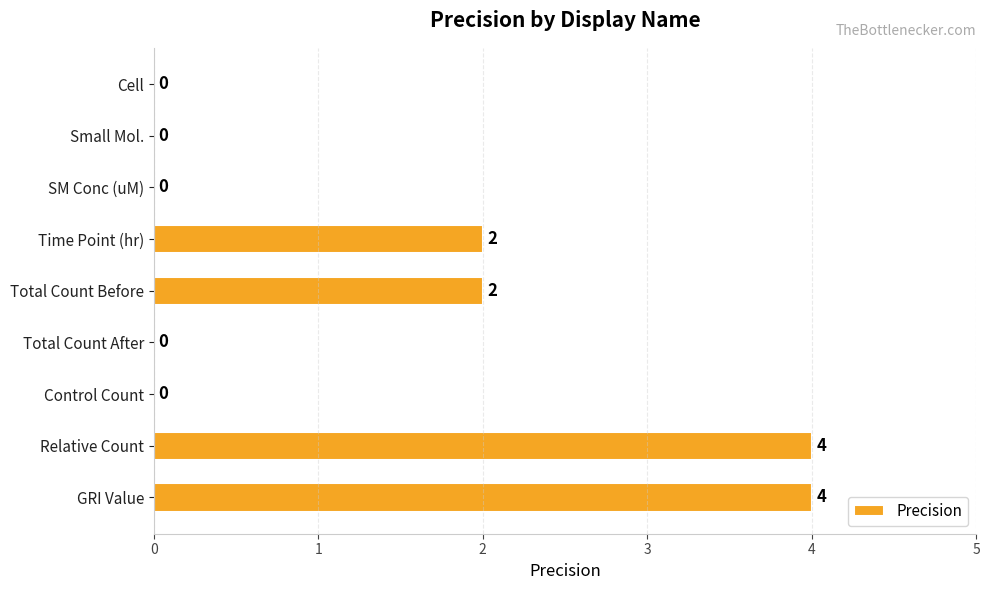

Count the values in the range 0 to 2.

7